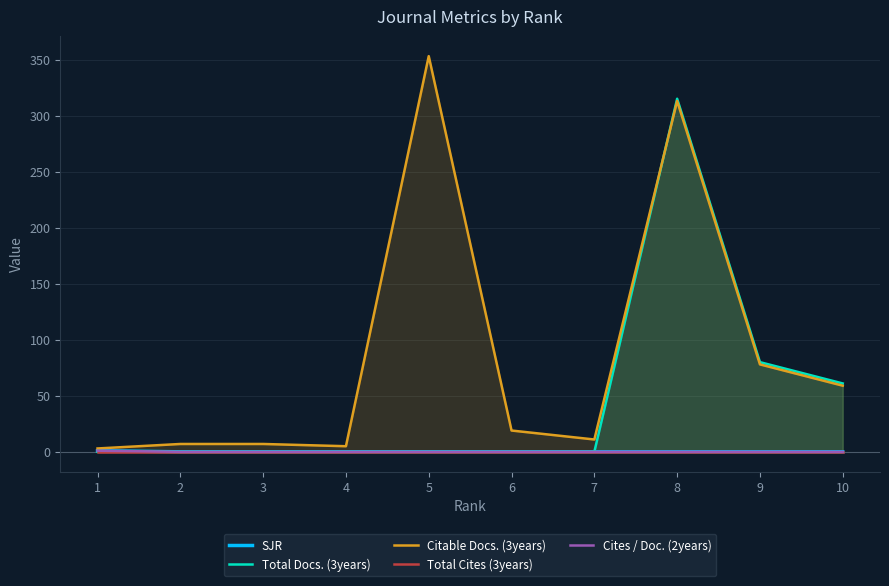

Reading right to left, what are all the values shown in this chart?

SJR: 10=0	9=0	8=0	7=0	6=0	5=0	4=0	3=0	2=0	1=1
Total Docs. (3years): 10=61	9=80	8=315	7=0	6=0	5=0	4=0	3=0	2=0	1=0
Citable Docs. (3years): 10=59	9=78	8=313	7=11	6=19	5=353	4=5	3=7	2=7	1=3
Total Cites (3years): 10=0	9=0	8=0	7=0	6=0	5=0	4=0	3=0	2=0	1=0
Cites / Doc. (2years): 10=0	9=0	8=0	7=0	6=0	5=0	4=0	3=0	2=0	1=1